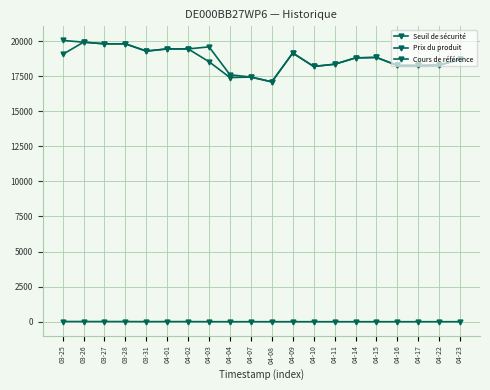

Reading left to right, extract all data points from this chart.

Seuil de sécurité: 03-25=19040.7	03-26=19917.0	03-27=19798.6	03-28=19798.6	03-31=19281.4	04-01=19436.4	04-02=19436.4	04-03=18521.5	04-04=17397.7	04-07=17430.7	04-08=17090.4	04-09=19145.1	04-10=18187.5	04-11=18343.6	04-14=18796.0	04-15=18830.2	04-16=18257.6	04-17=18258.1	04-22=18276.4	04-23=18693.3
Prix du produit: 03-25=13.0	03-26=12.3	03-27=11.2	03-28=10.9	03-31=6.7	04-01=7.5	04-02=7.3	04-03=2.1	04-04=0.5	04-07=0.5	04-08=0.3	04-09=0.8	04-10=0.2	04-11=0.3	04-14=0.3	04-15=0.3	04-16=0.2	04-17=0.2	04-22=0.2	04-23=0.2
Cours de référence: 03-25=20042.9	03-26=19917.0	03-27=19798.6	03-28=19798.6	03-31=19281.4	04-01=19436.4	04-02=19436.4	04-03=19581.8	04-04=17595.3	04-07=17430.7	04-08=17090.4	04-09=19145.1	04-10=18187.5	04-11=18343.6	04-14=18796.0	04-15=18830.2	04-16=18257.6	04-17=18258.1	04-22=18276.4	04-23=18693.3